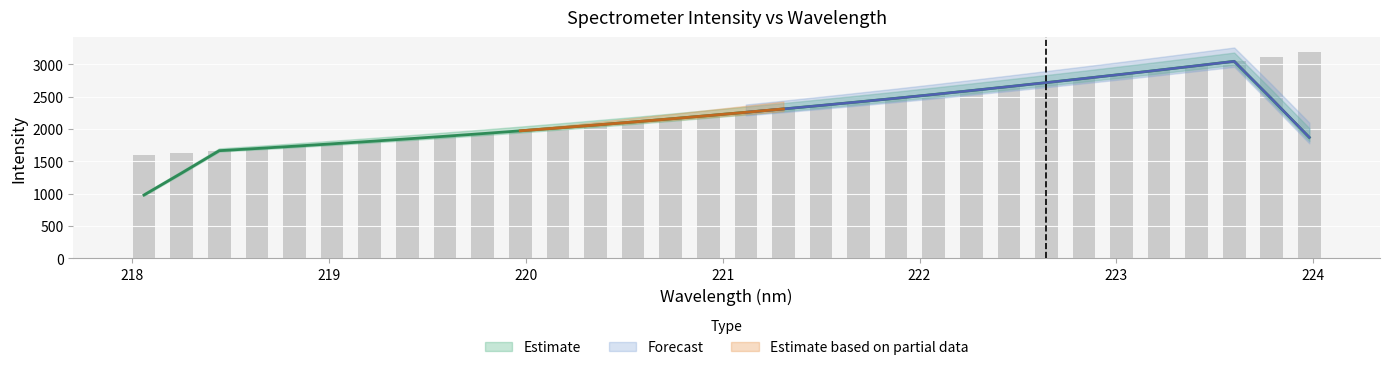

What is the minimum value shown in the chart?

1597.3